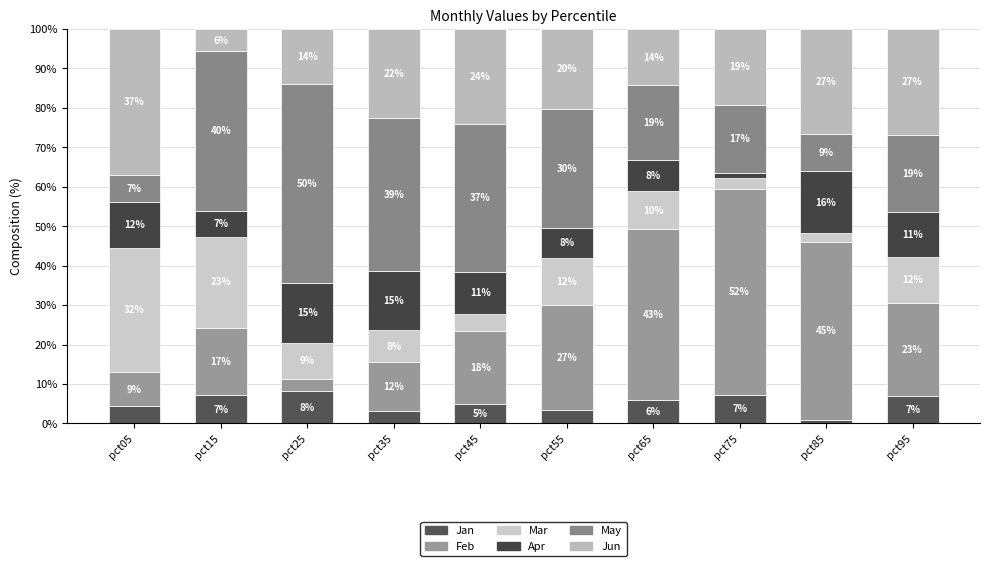

How many series are shown in this chart?

6